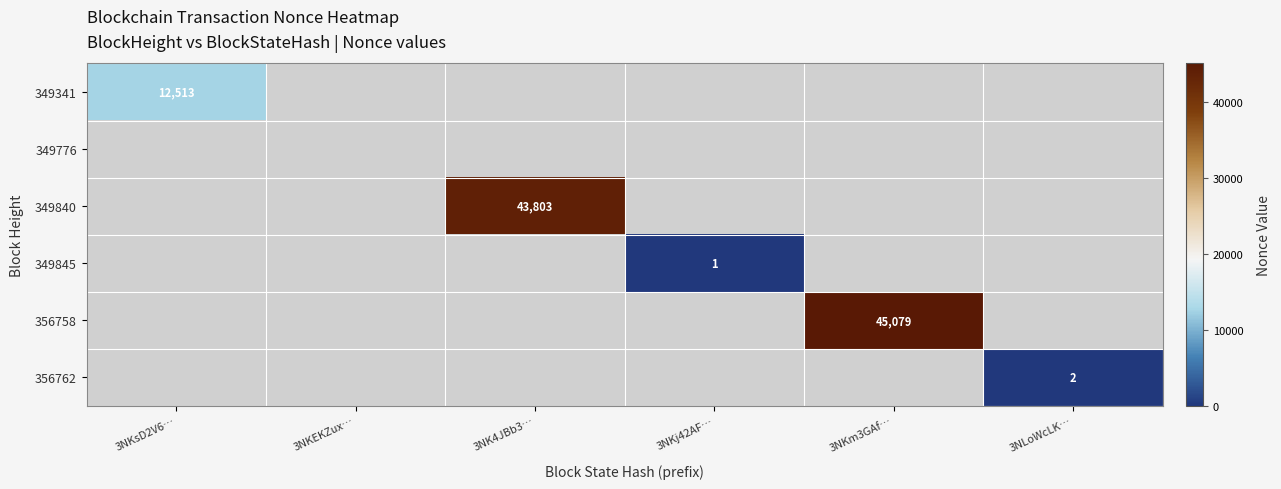

Count the number of categories in the chart.

6